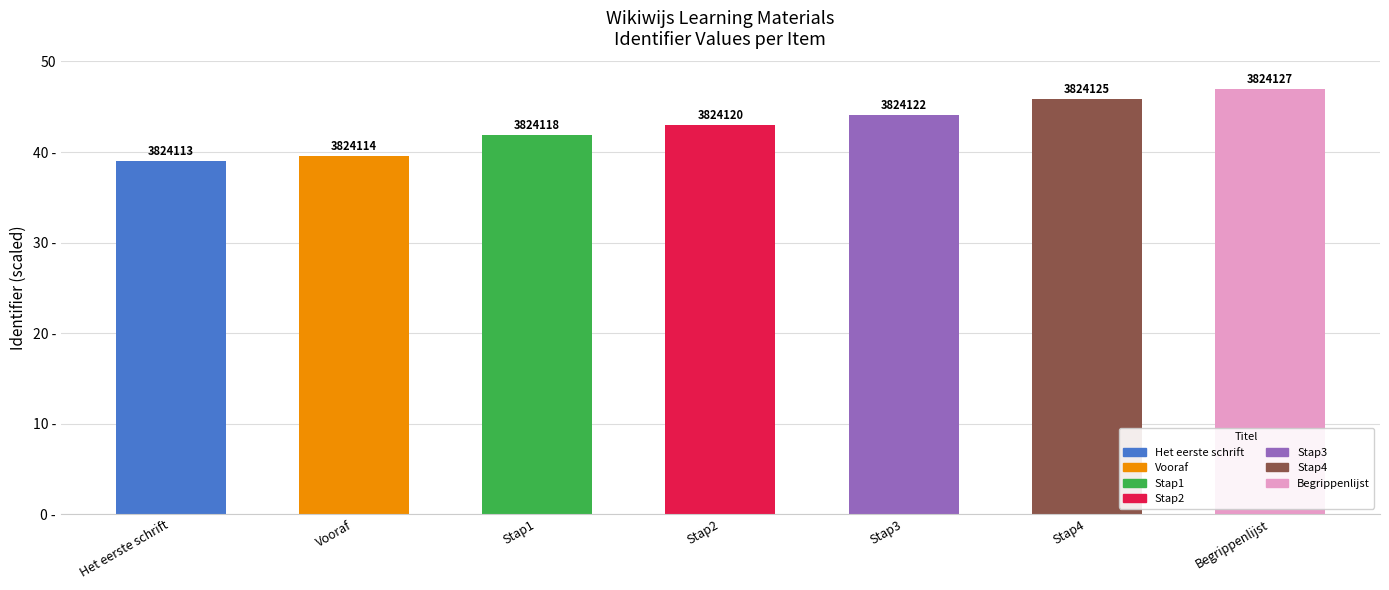

Is it true that the value at Vooraf is 39.6?

True